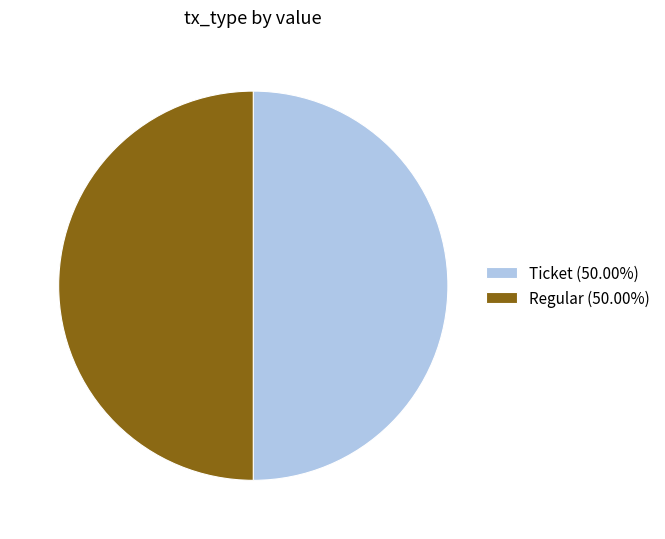

Combined, do Regular (50.00%) and Ticket (50.00%) account for over 50%?

Yes